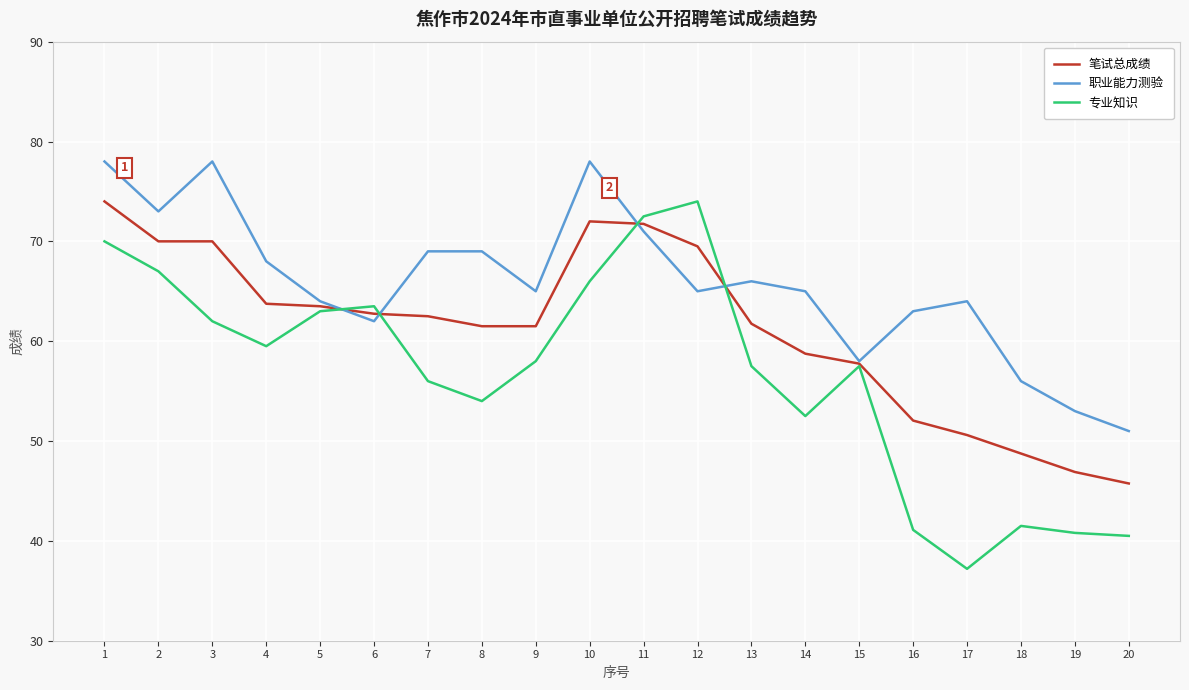

True or false: 专业知识 has more than 0 points higher than both neighbors.

True